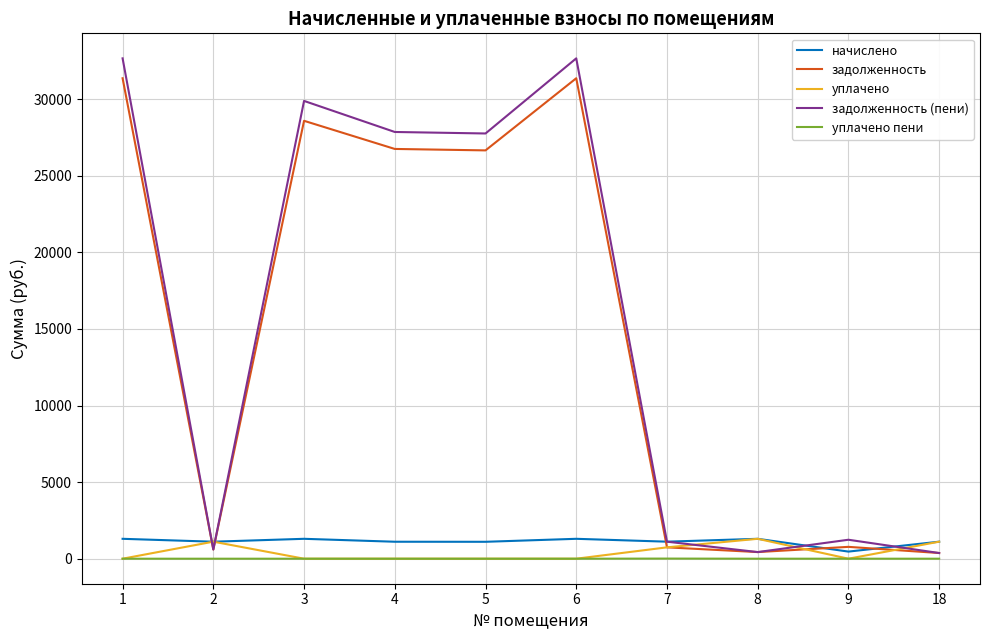

How many lines are shown in the chart?

5